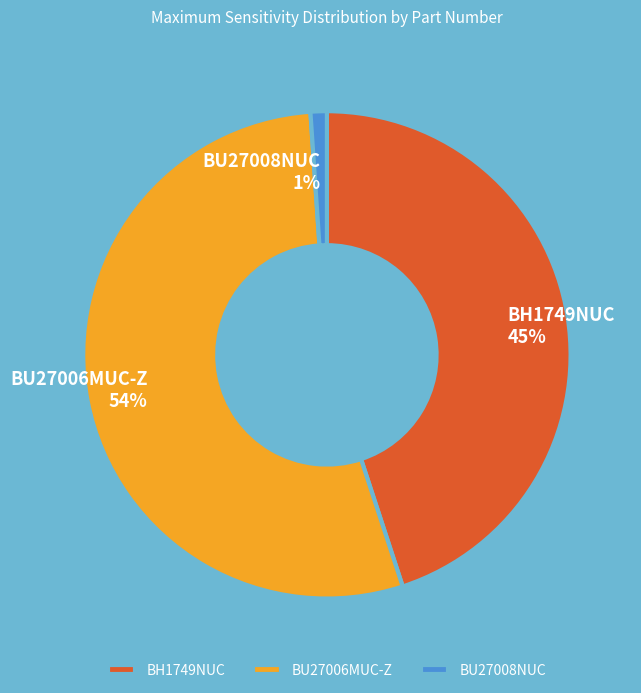

True or false: BU27008NUC accounts for 1% of the total.

True